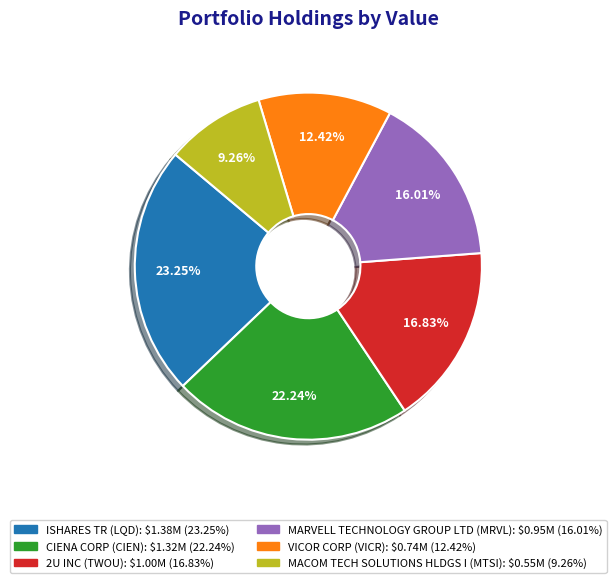

Rank the categories by value from lowest to highest.

MACOM TECH SOLUTIONS HLDGS I, VICOR CORP, MARVELL TECHNOLOGY GROUP LTD, 2U INC, CIENA CORP, ISHARES TR